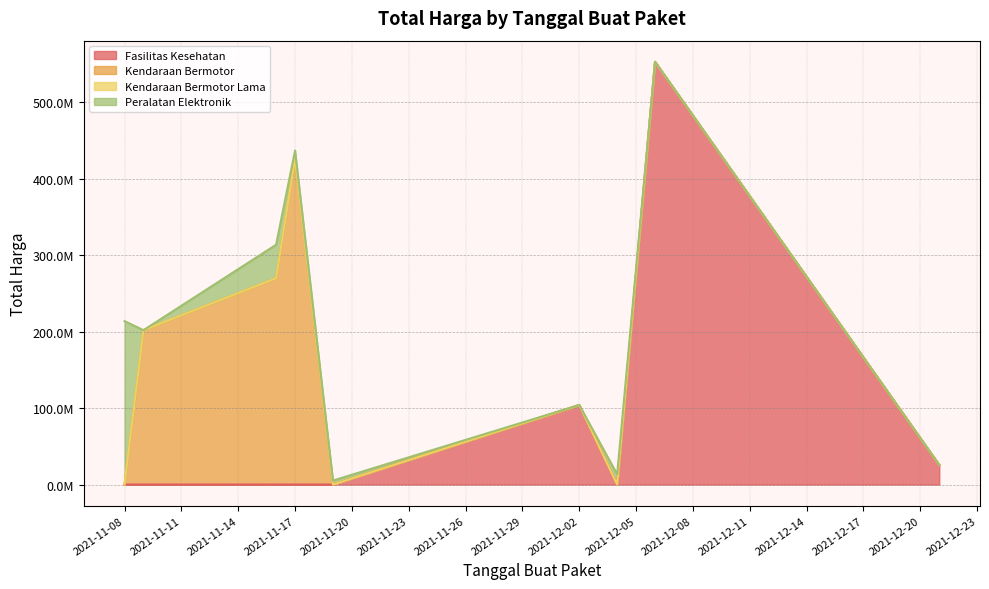

True or false: there are more than 1 points higher than both neighbors.

True